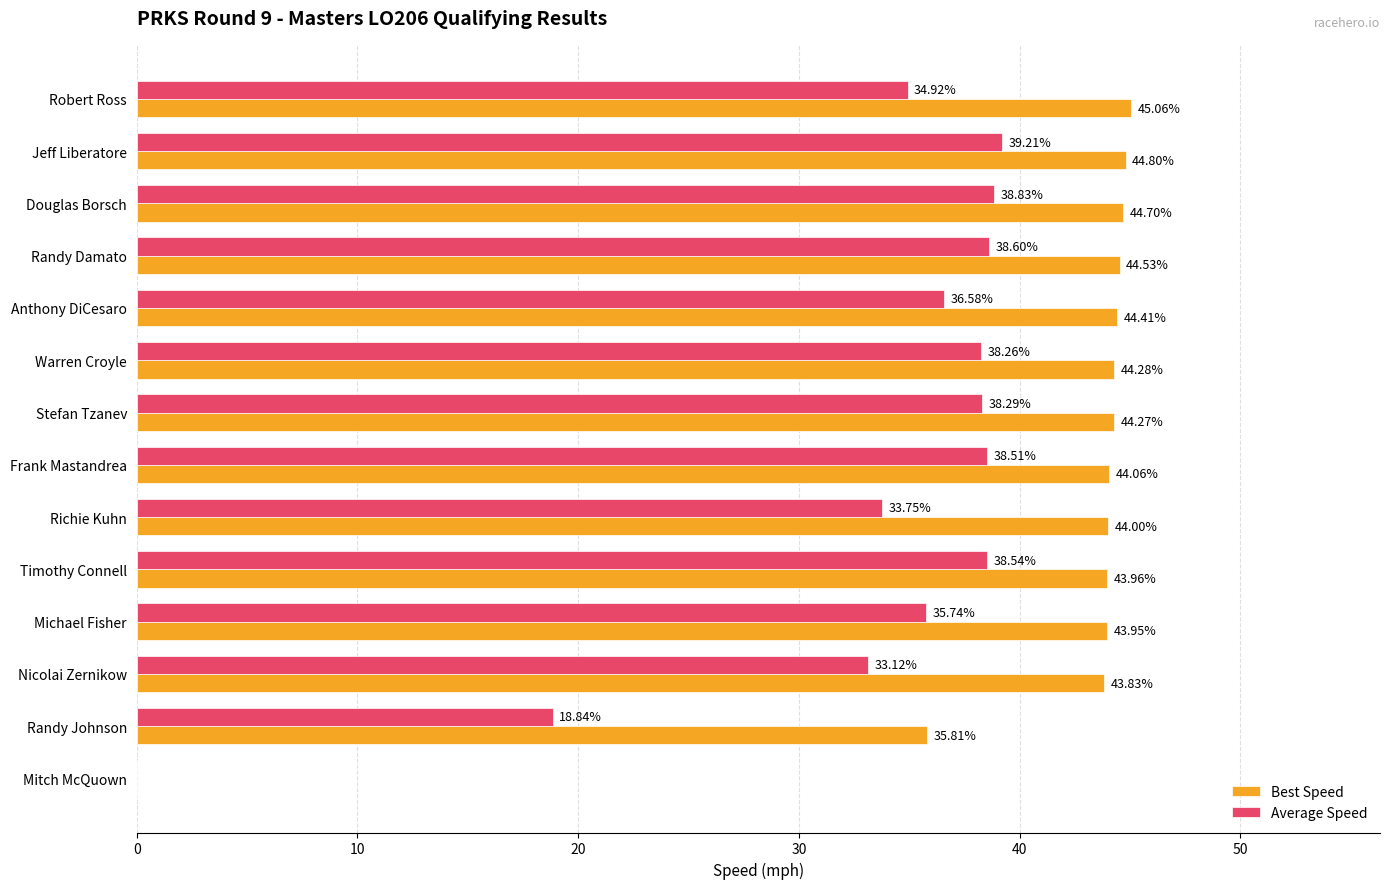

Between Randy Damato and Stefan Tzanev, which series saw the biggest shift?

Average Speed